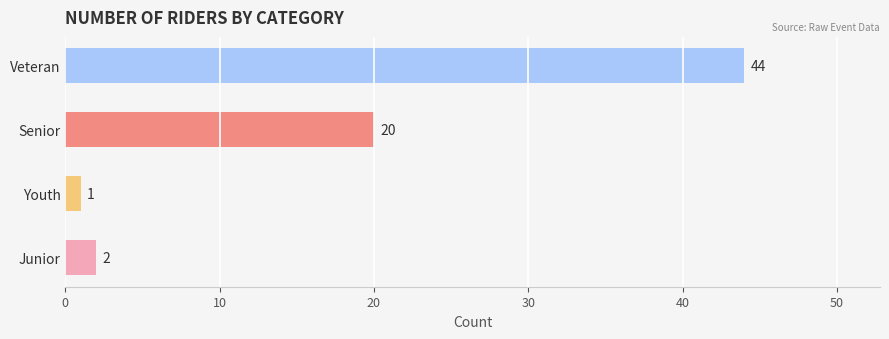

Reading top to bottom, extract all data points from this chart.

Veteran=44	Senior=20	Youth=1	Junior=2